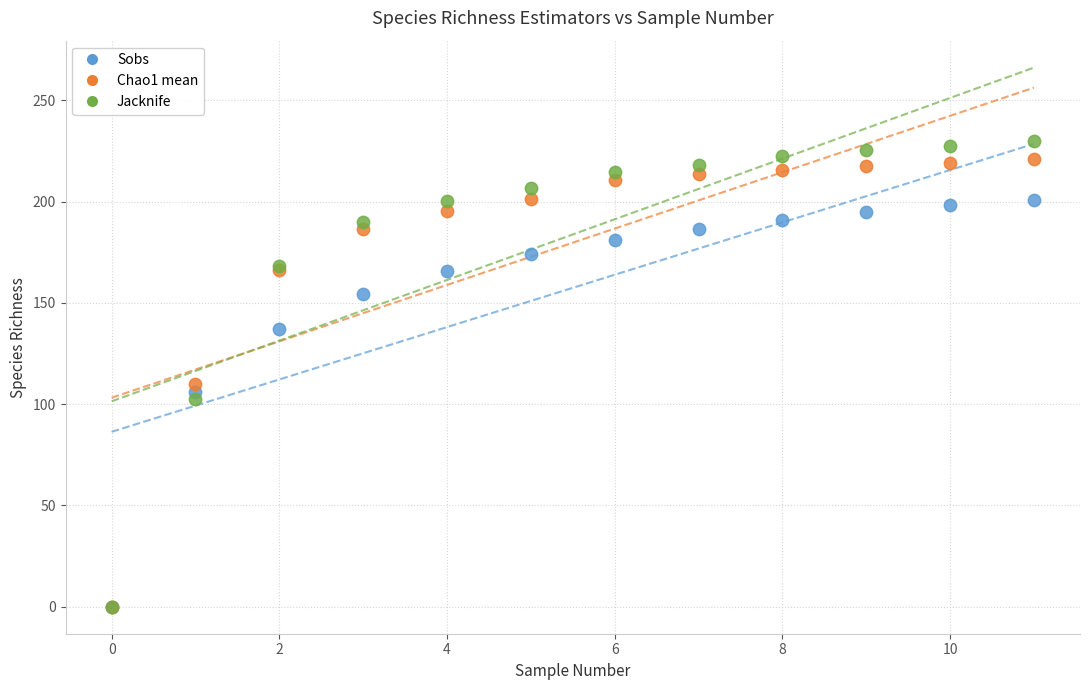

In the Jacknife series, what Y value is closest to 115?

102.5